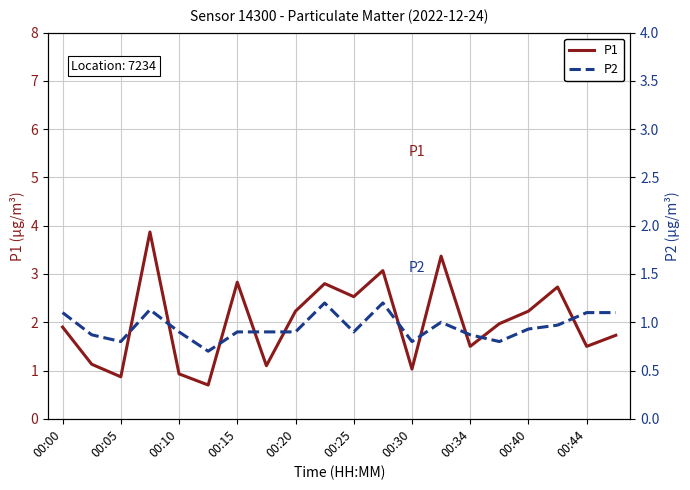

What is the highest value of the P1 series?

3.9